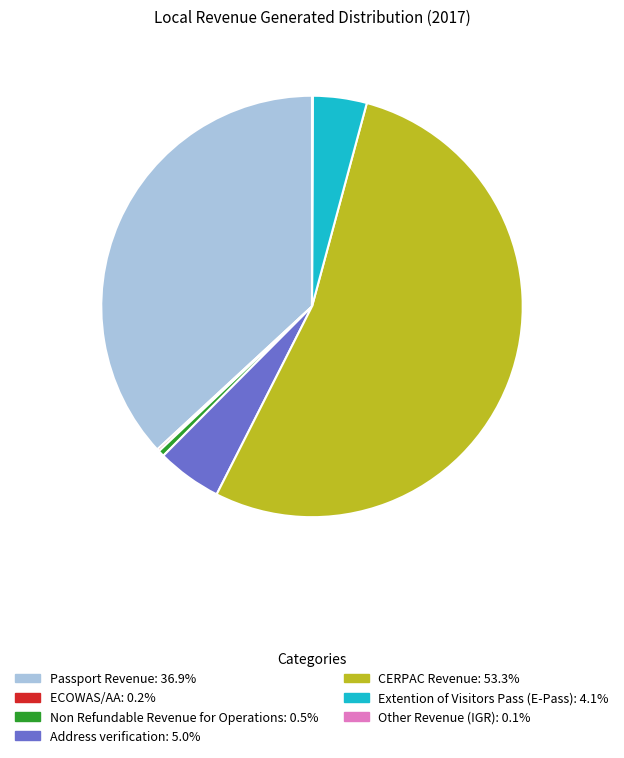

Is there a majority slice in this chart?

Yes